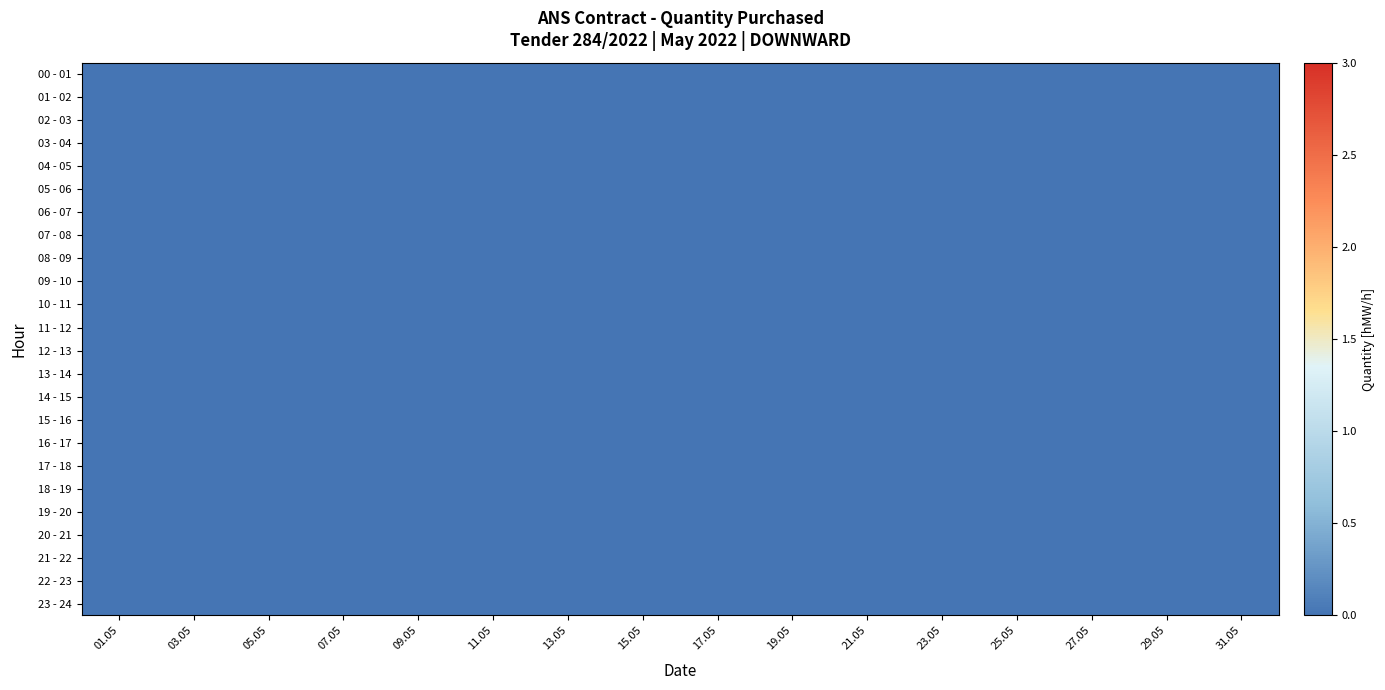

The 05 - 06 series shows 0 at 27. True or false?

True